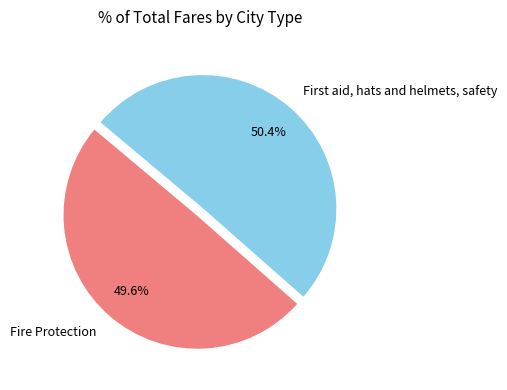

Which slice represents more than half of the pie?

First aid, hats and helmets, safety